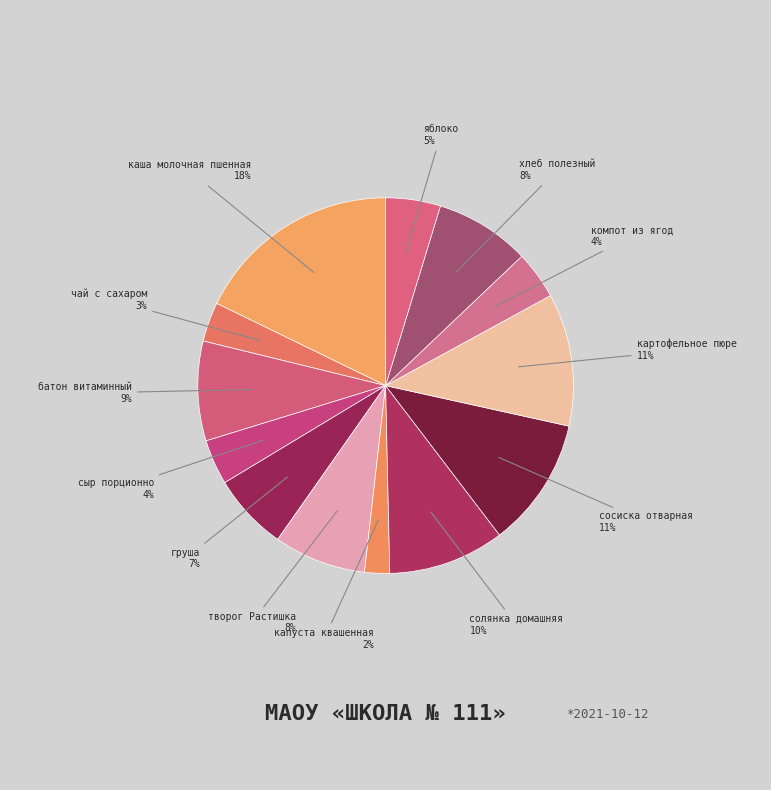

Is there any slice that represents more than half of the pie?

No